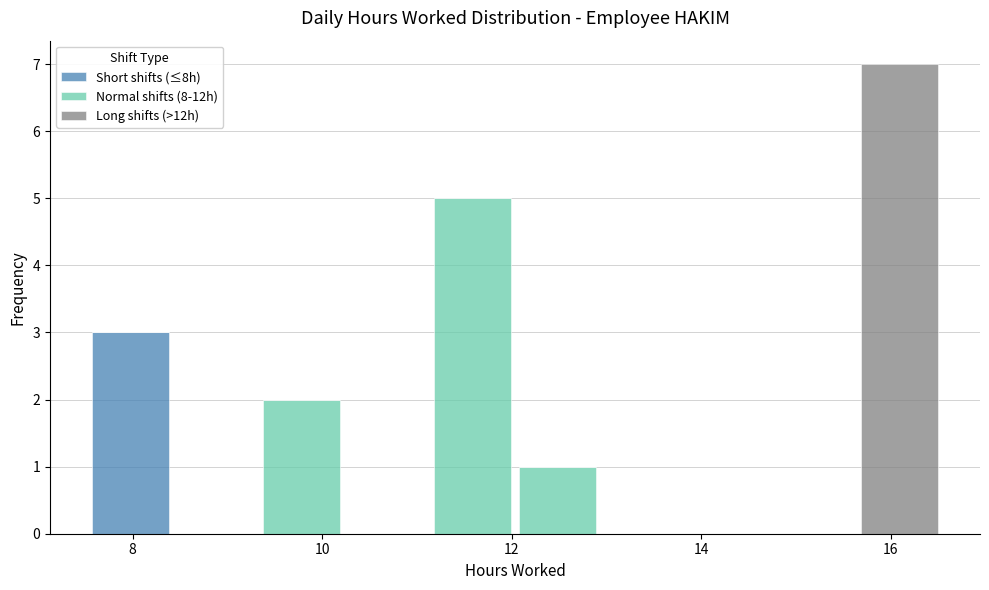

Reading left to right, list every stacked bar in this chart as the range it spans on the x-axis followed by its total height. Neither the bar edges nor the heights are printed on the chart, so give them approximately, as read against the axes.

7.6 to 8.4: 3
8.4 to 9.4: 0
9.4 to 10.2: 2
10.2 to 11.2: 0
11.2 to 12.0: 5
12.0 to 13.0: 1
13.0 to 13.8: 0
13.8 to 14.8: 0
14.8 to 15.6: 0
15.6 to 16.6: 7